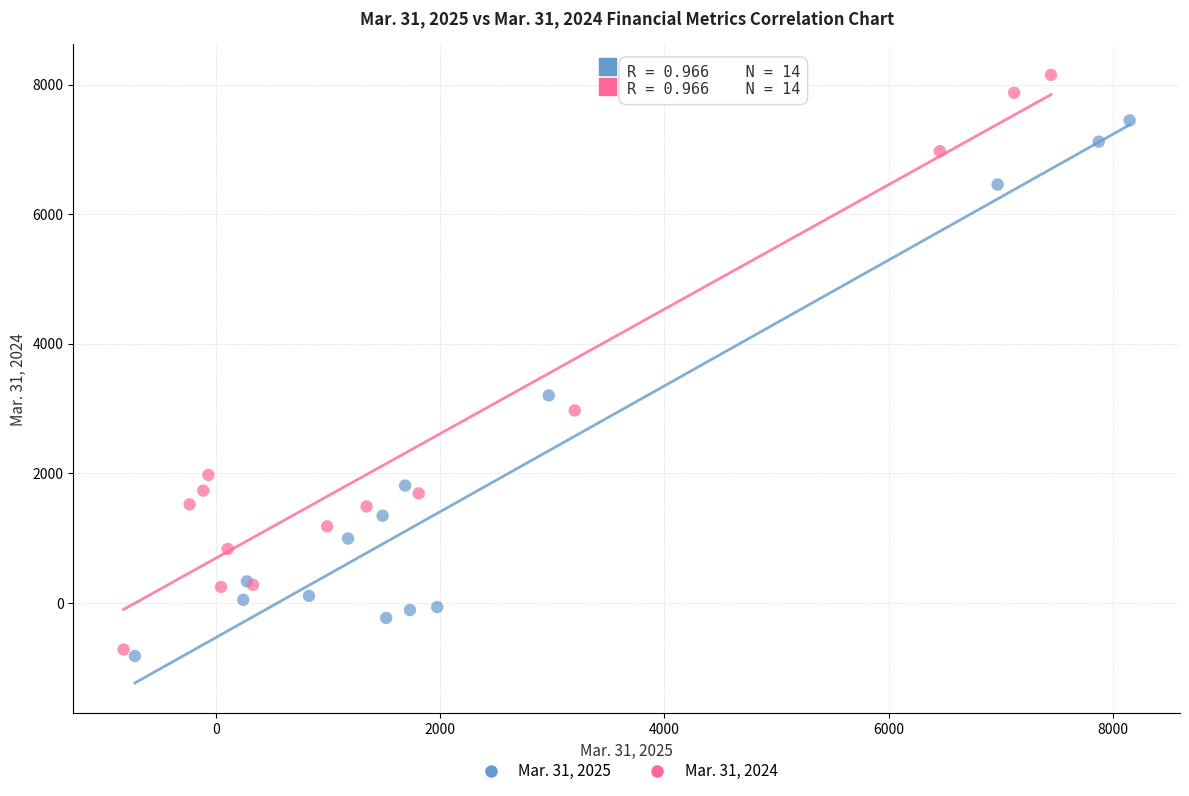

Which series contains the lowest Y value?

Mar. 31, 2025